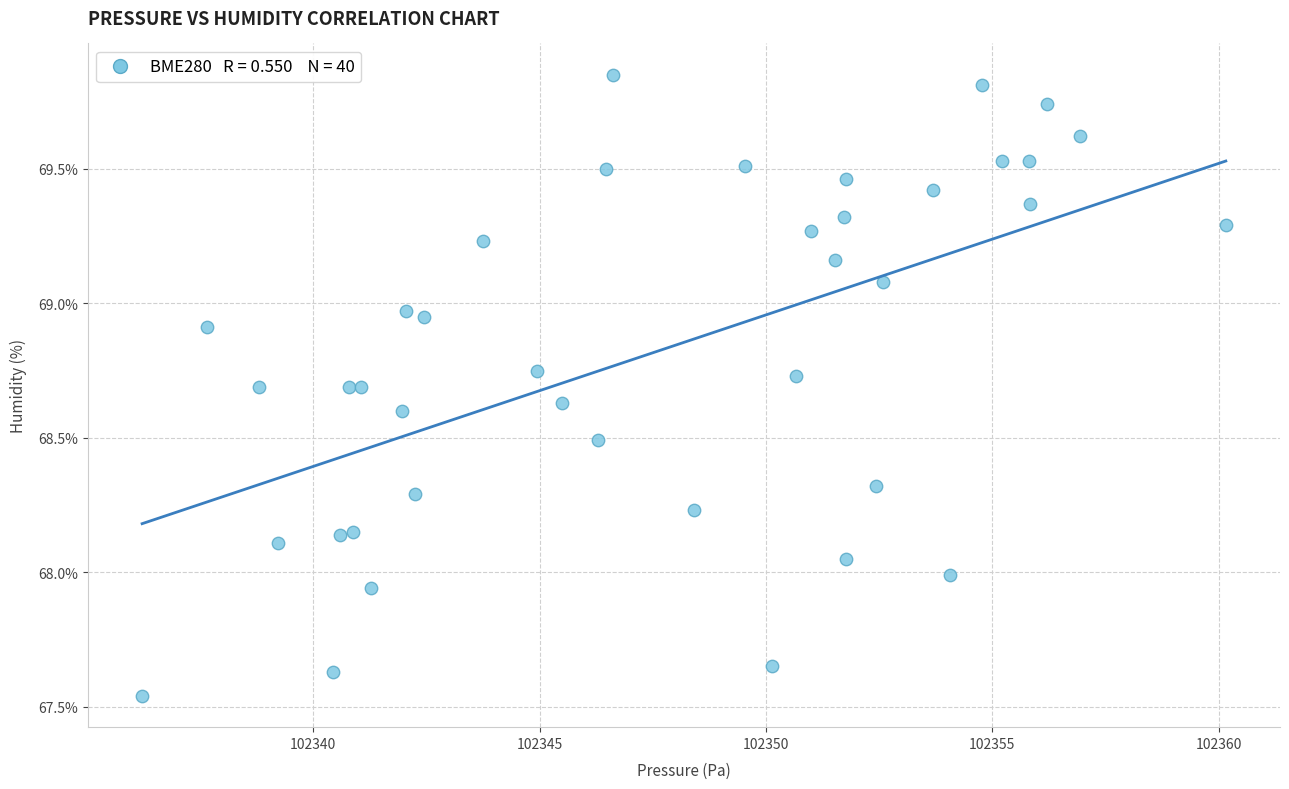

What is the range of Y values (max minus min)?

2.3